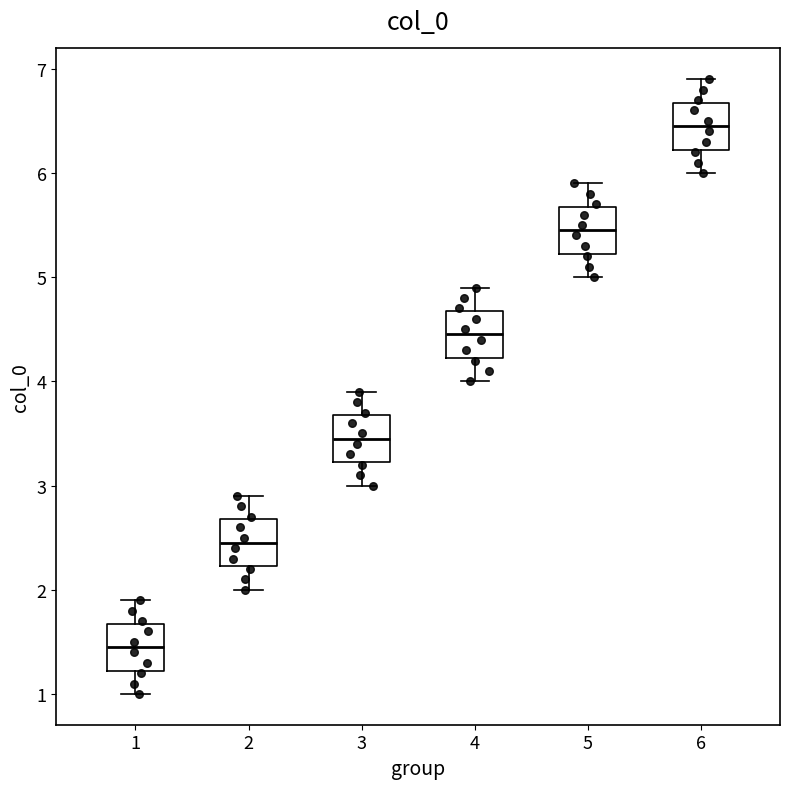

Where does the upper whisker of the box at x = 6 end on the y-axis? The values are not printed on the chart, so give them approximately, as read against the axis.

6.9